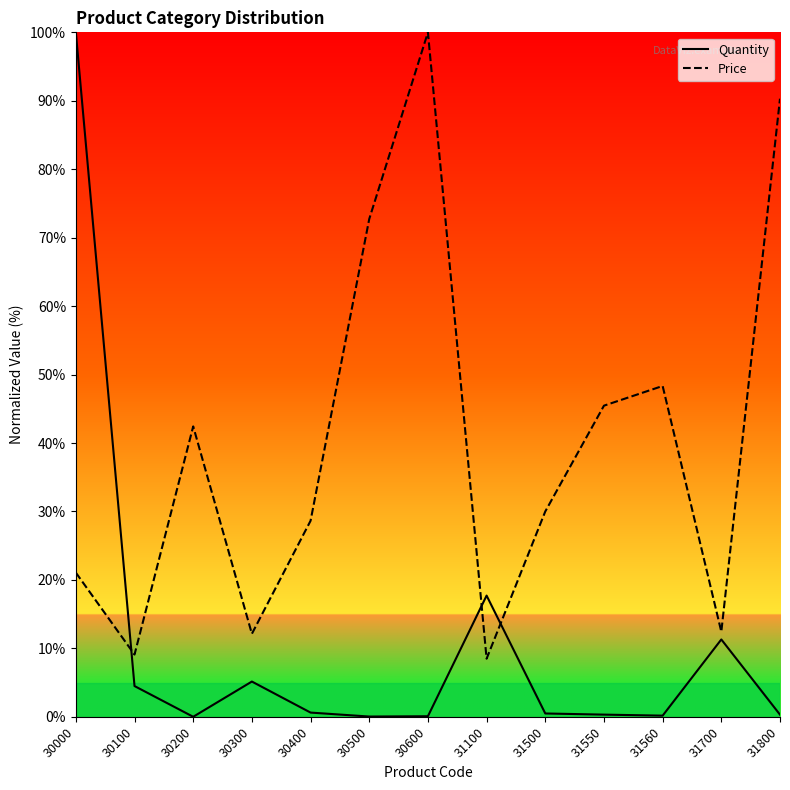

What is the maximum value shown in the chart?

100.0